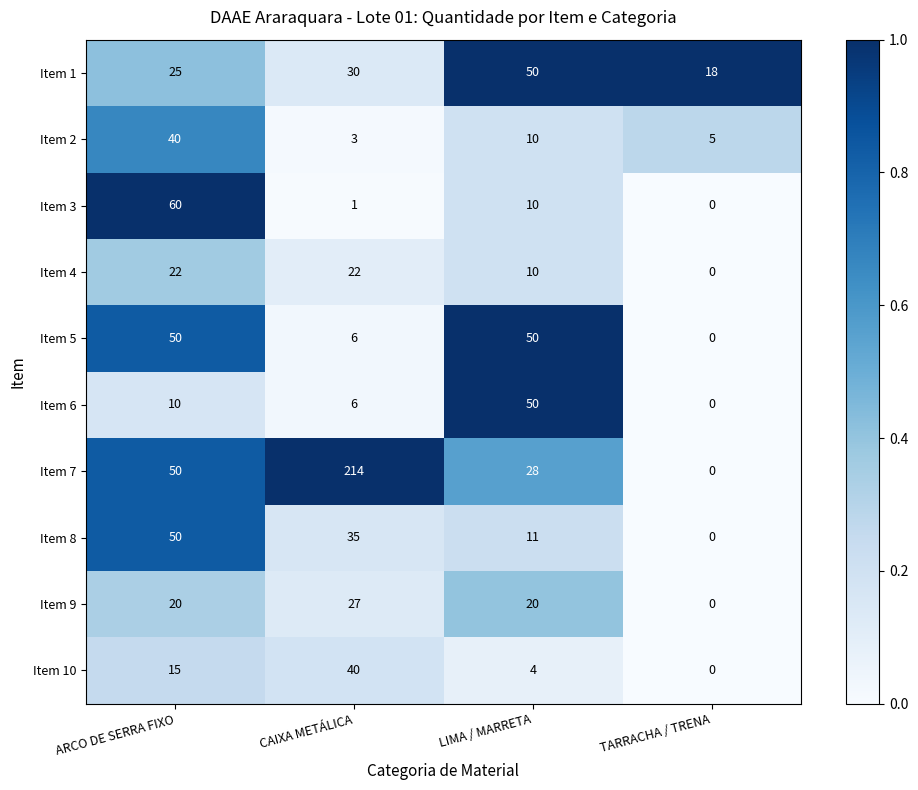

At which label is Item 7 closest to 107?

ARCO DE SERRA FIXO